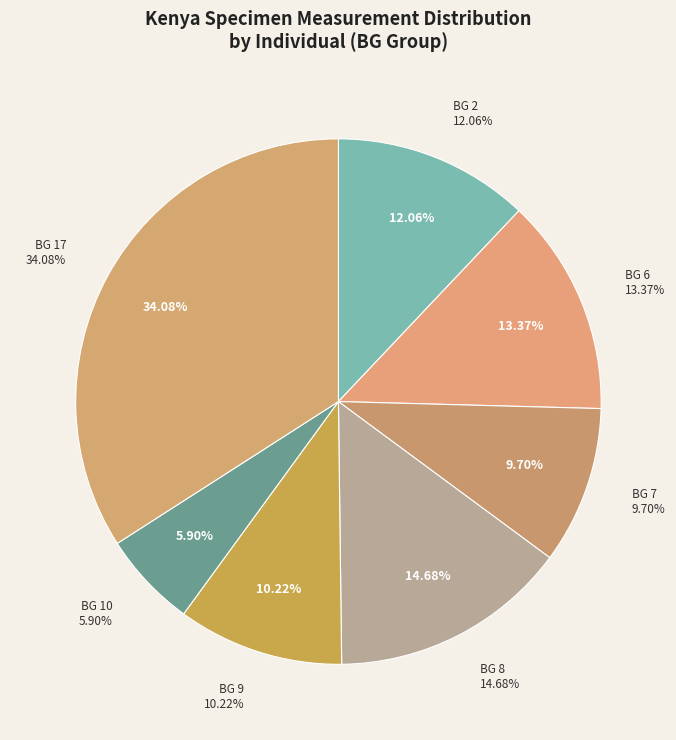

To the nearest percent, what is the average slice percentage?

14%